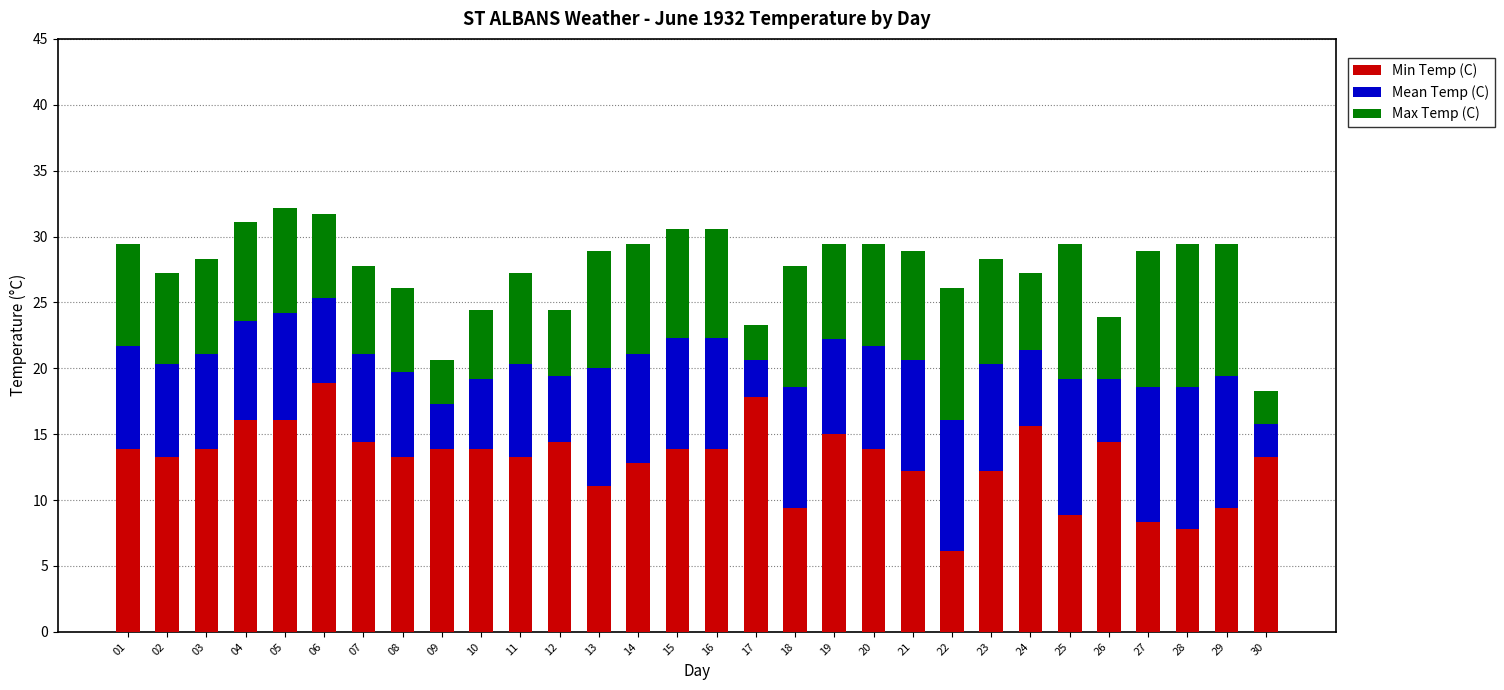

What is the difference between the second highest and second lowest values in the Min Temp (C) series?

10.0